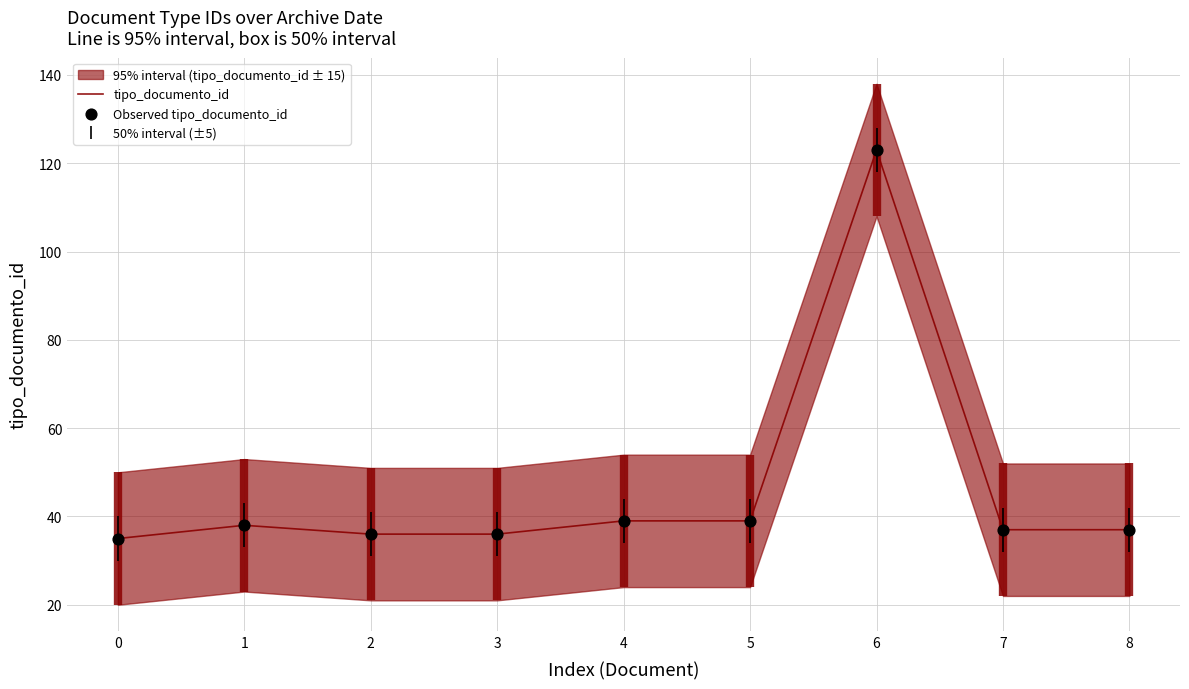

Which series has the widest spread of Y values?

tipo_documento_id